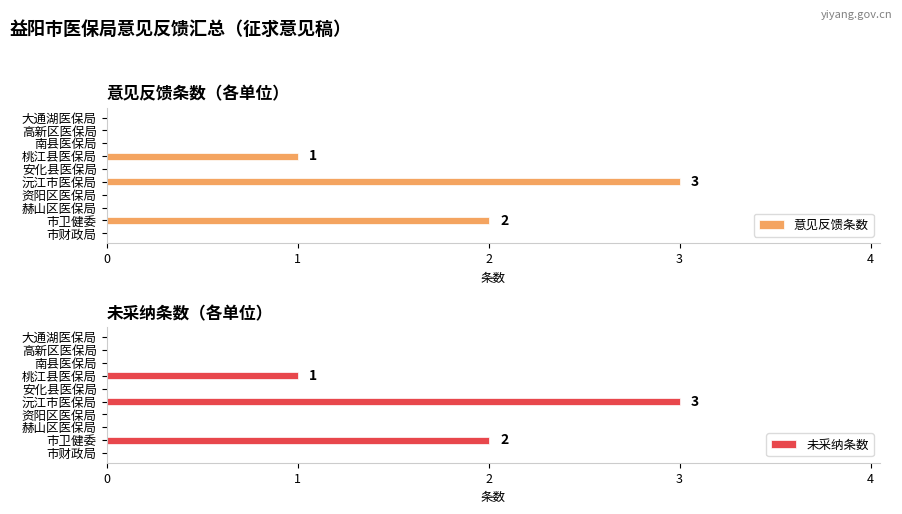

The value of 未采纳条数 at 市财政局 is 0. True or false?

True